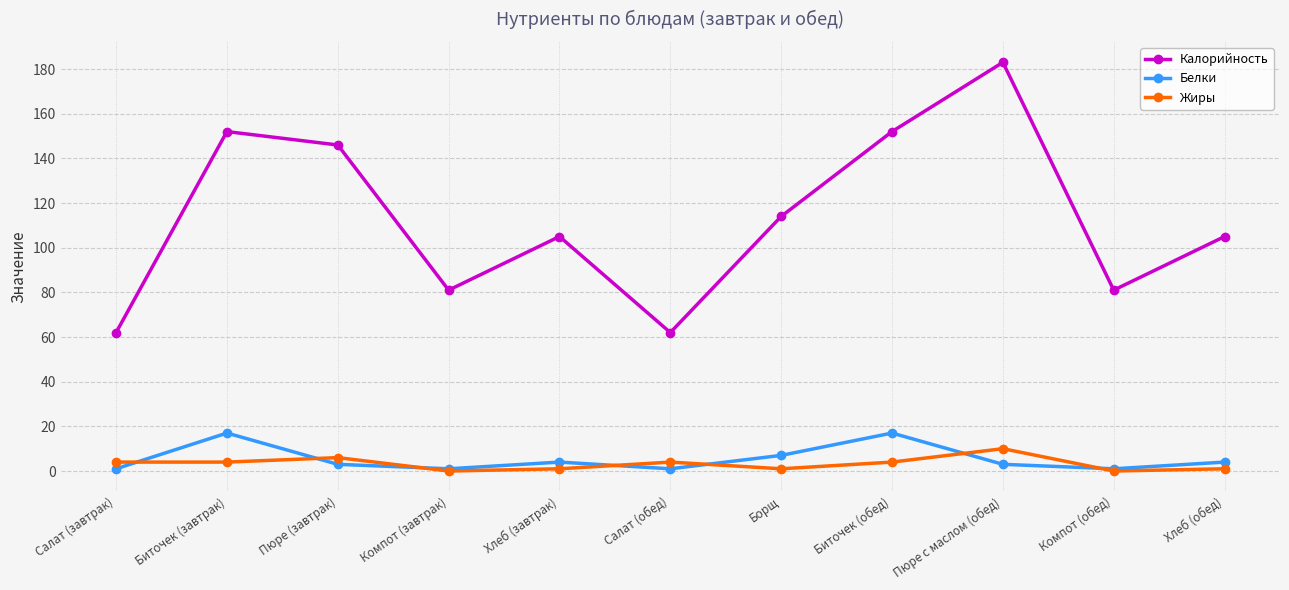

Rank the series at Биточек (обед) from highest to lowest value.

Калорийность, Белки, Жиры